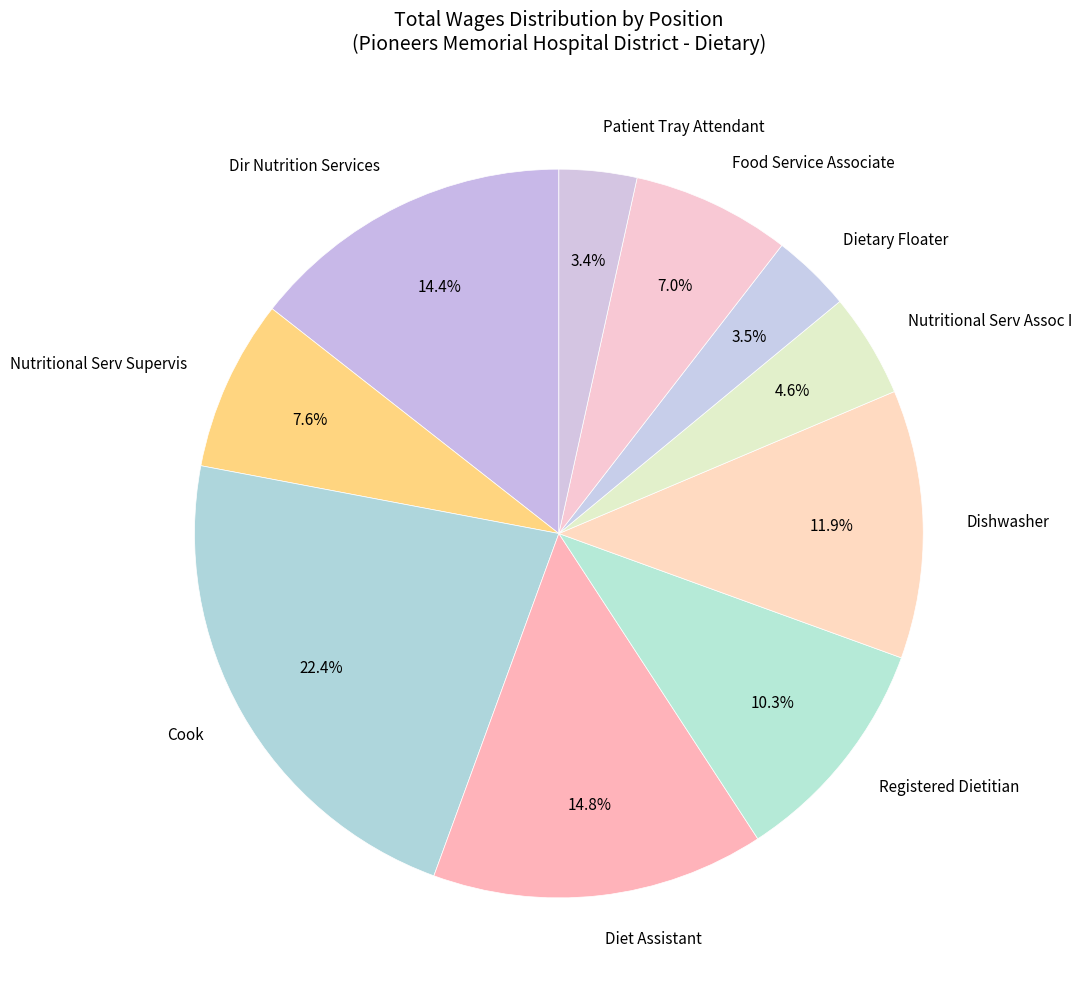

Is there any slice that represents more than half of the pie?

No